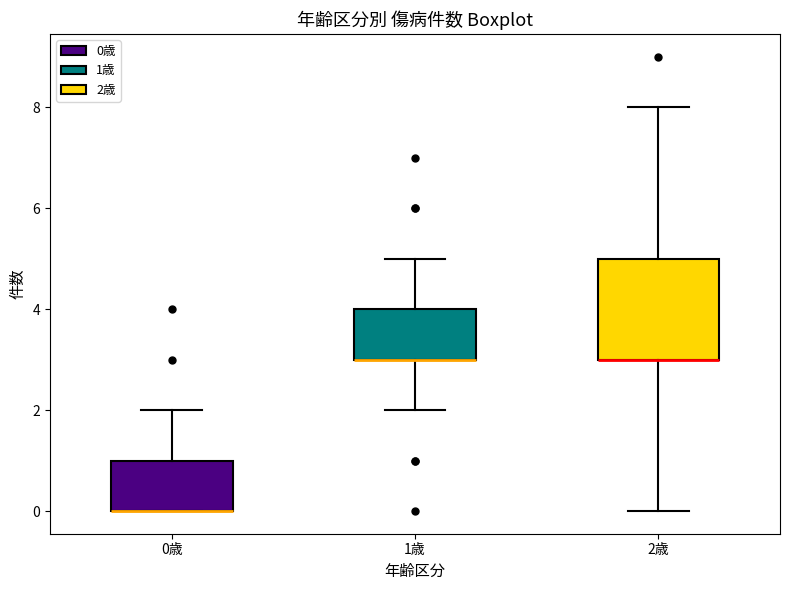

Comparing the boxes themselves (not the whiskers), which one is the tallest?

2歳